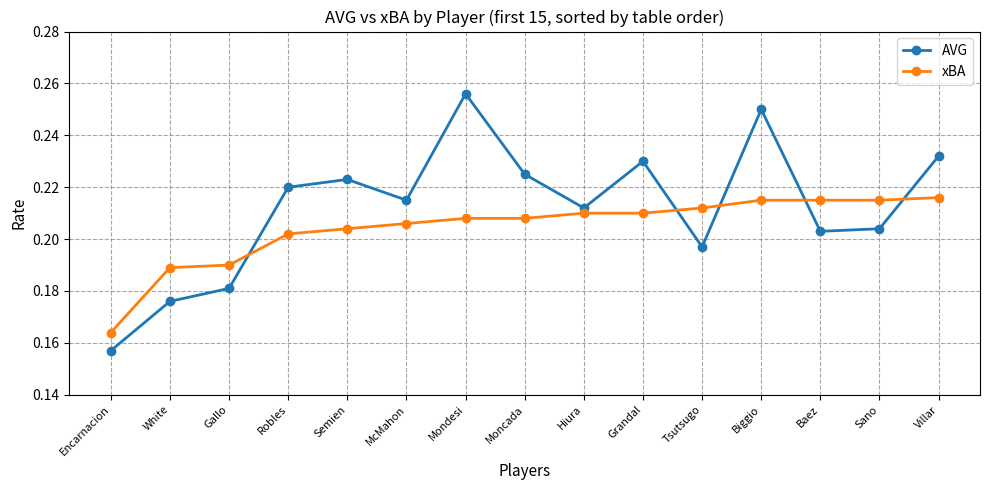

What is the difference between the maximum and minimum values in the xBA series?

0.1